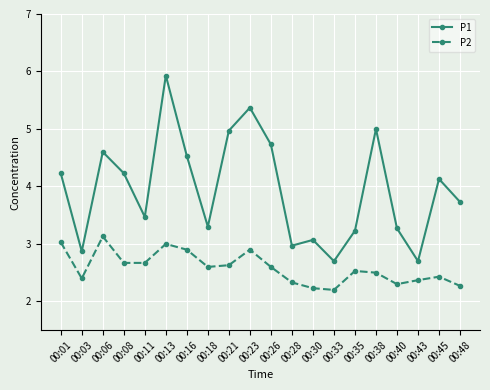

What are all the series names shown in the legend?

P1, P2